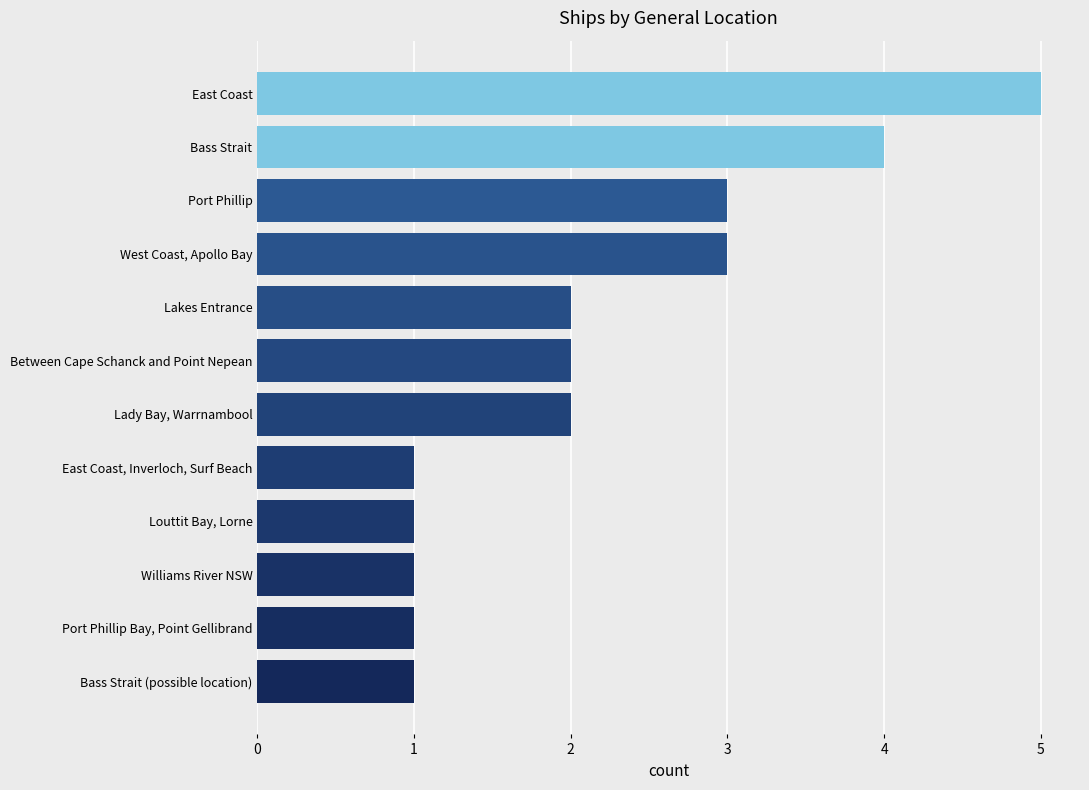

Read the value at East Coast.

5